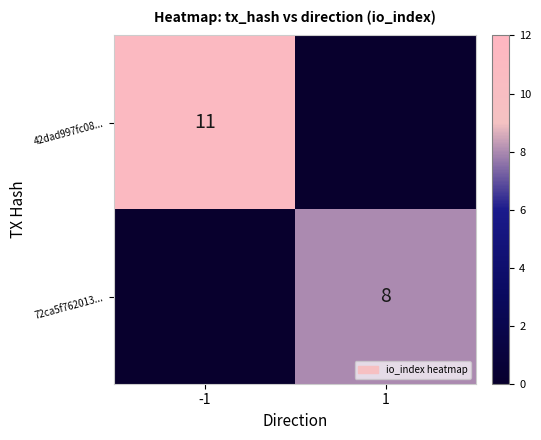

At which category is the sum across all series the highest?

-1